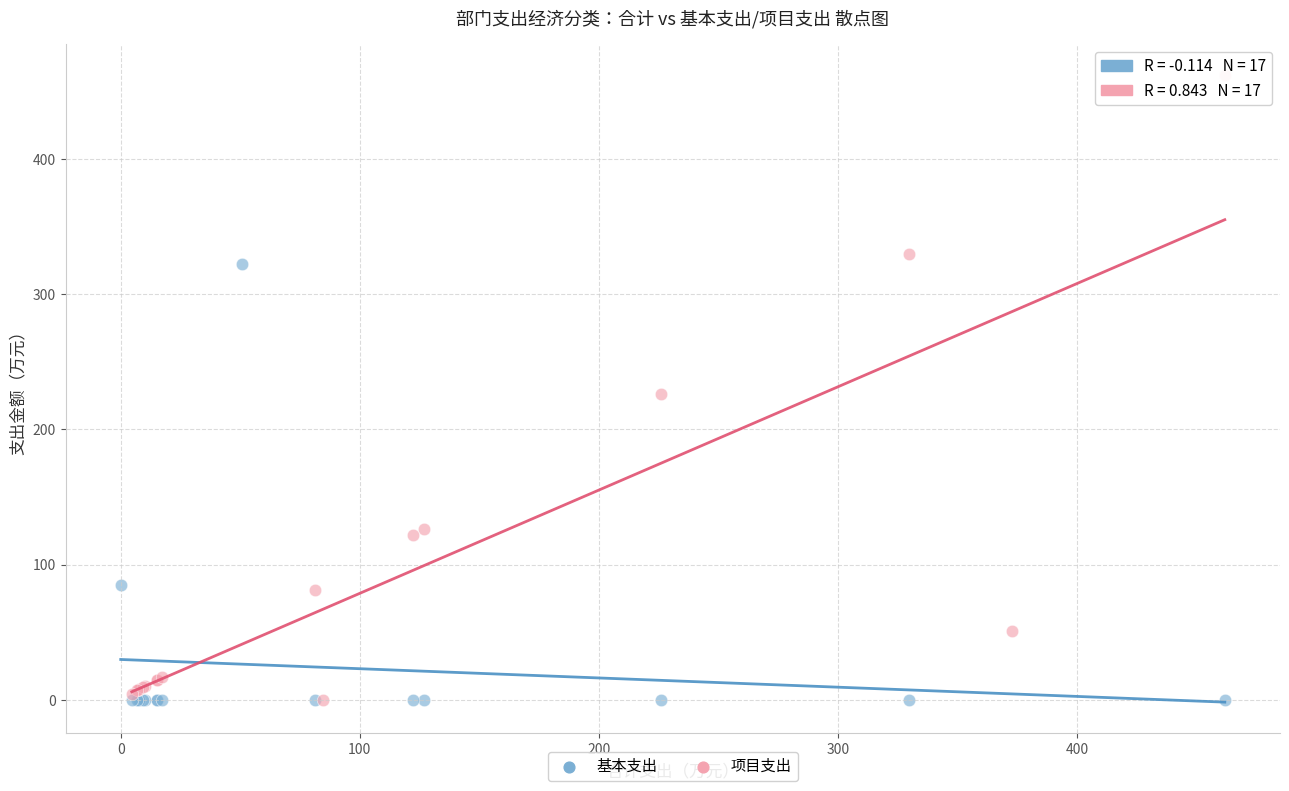

Which series contains the highest Y value?

项目支出